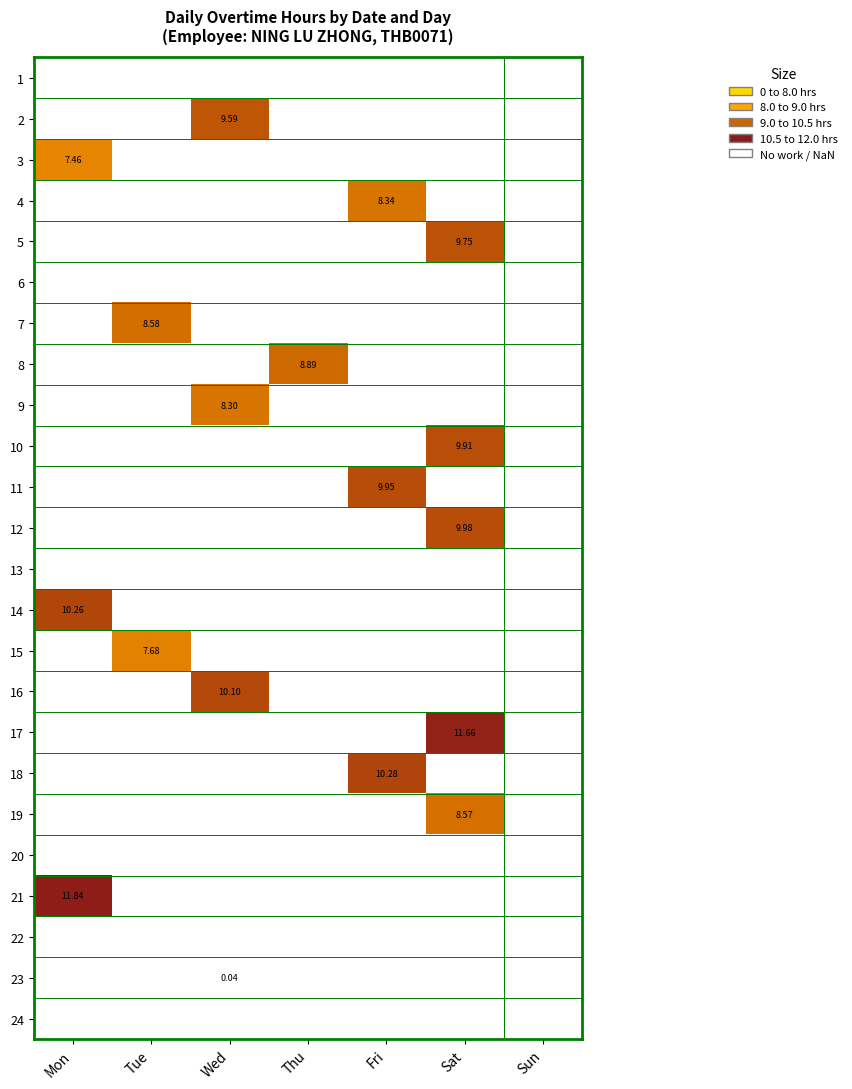

Which category has the lowest value across all series?

Wed